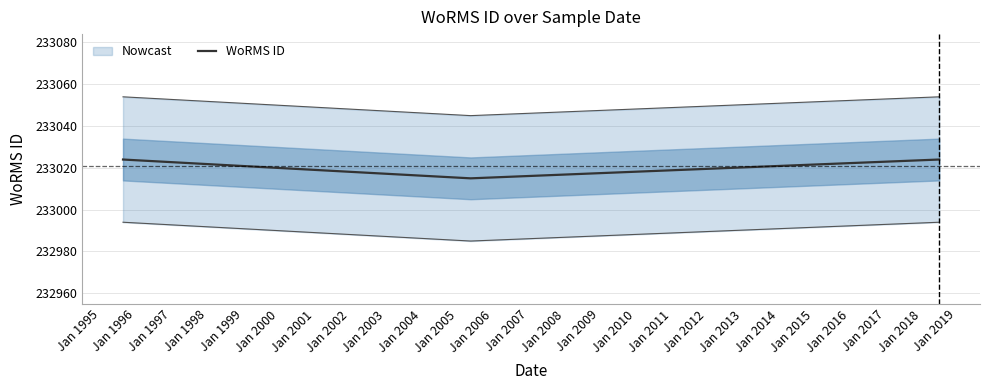

What is the maximum value shown in the chart?

233024